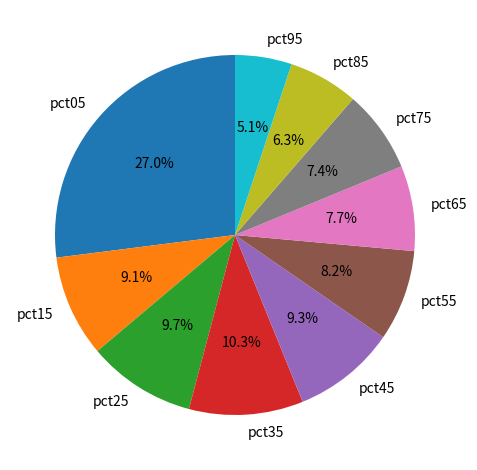

How many segments does this pie chart have?

10